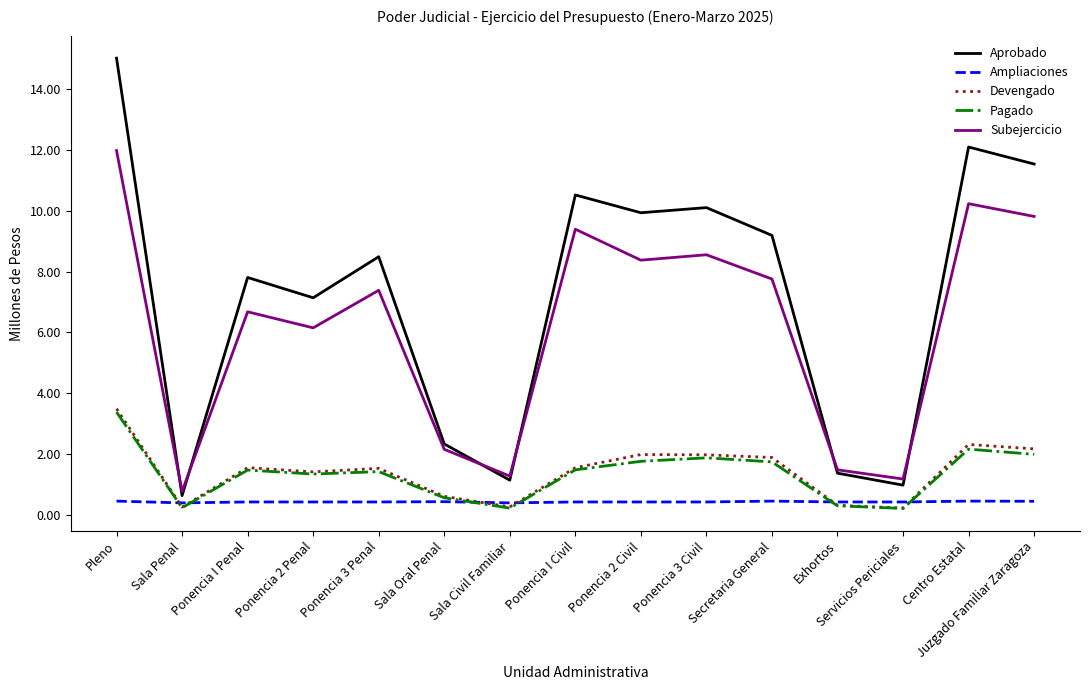

What position from the right is Sala Penal?

14